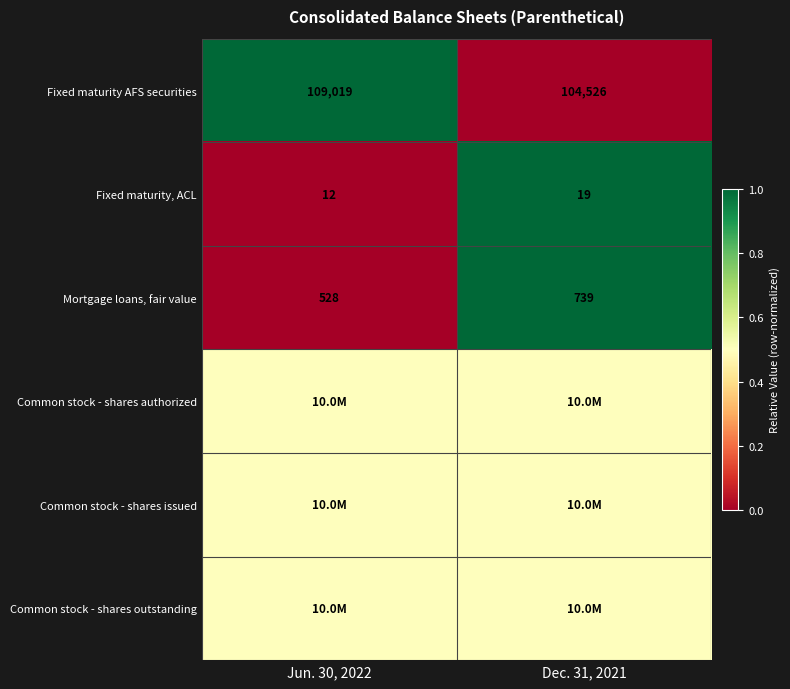

How many distinct data groups are displayed?

6